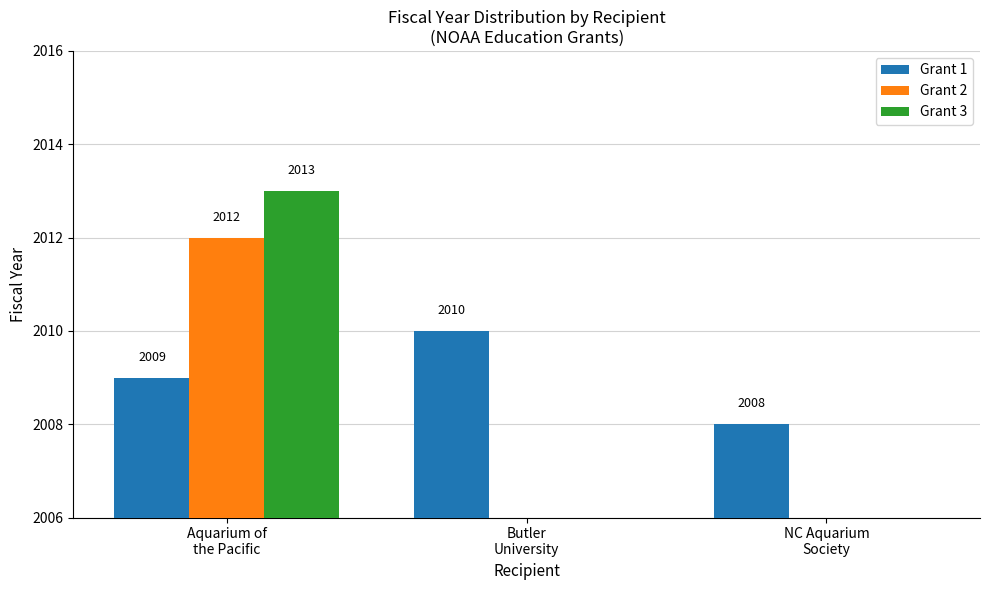

Which category has the highest value across all series?

Aquarium of
the Pacific